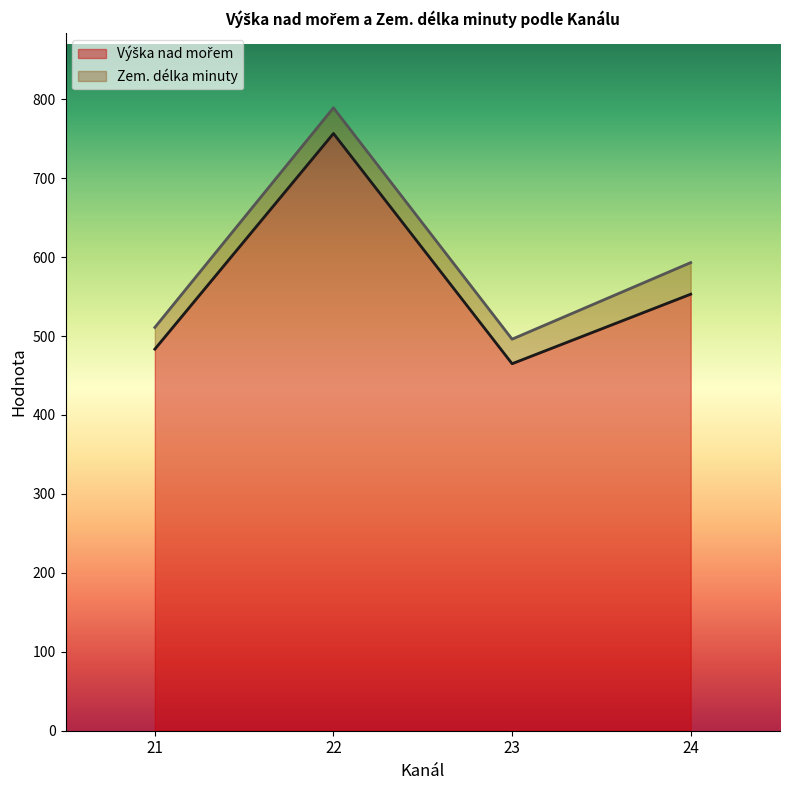

Does the chart have visible grid lines?

No